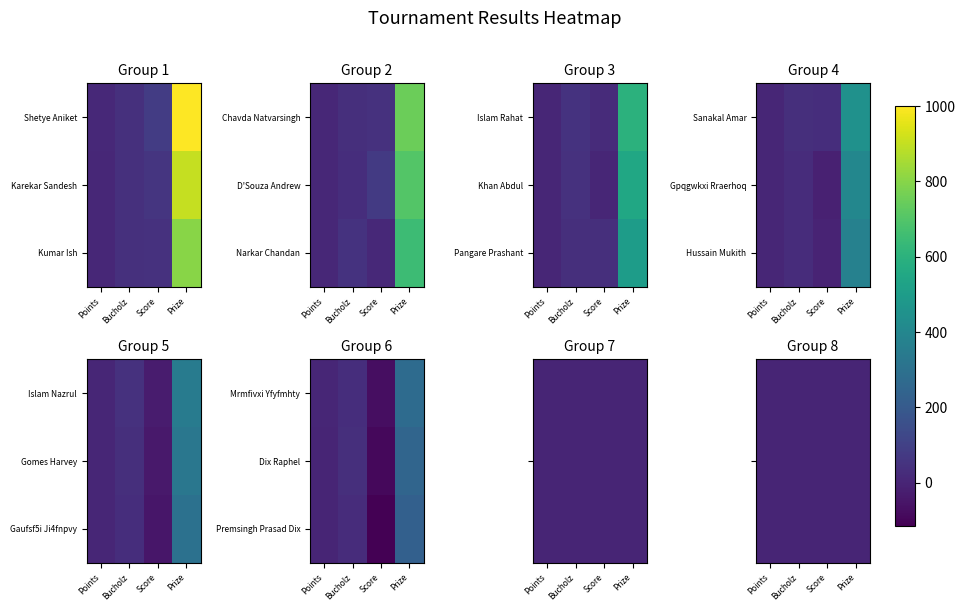

How many data points in Dix Raphel are less than 34?

2